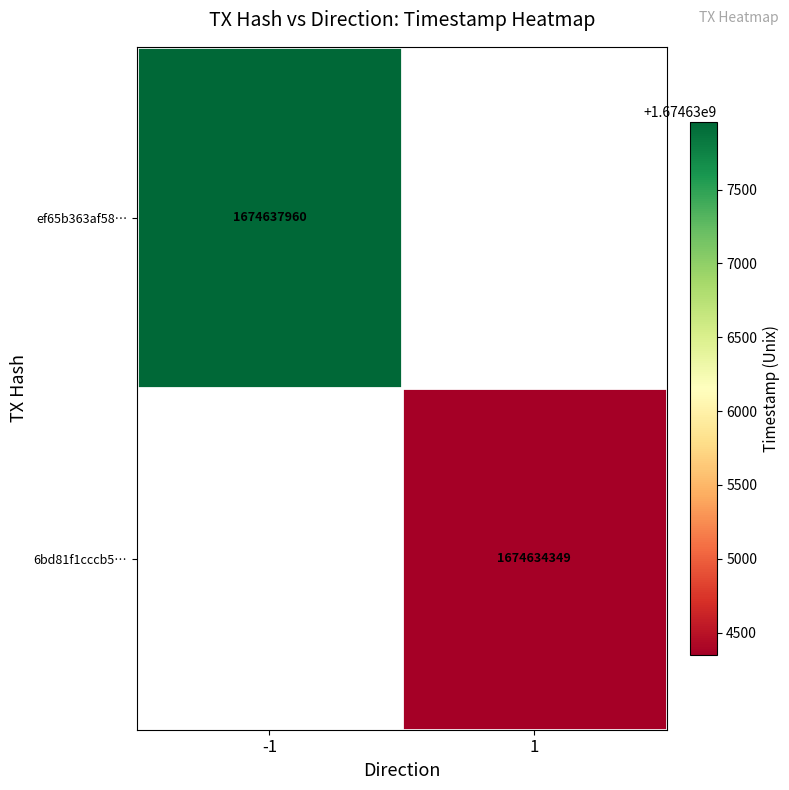

Is it true that 6bd81f1cccb5… equals 2298106907 at 1?

False